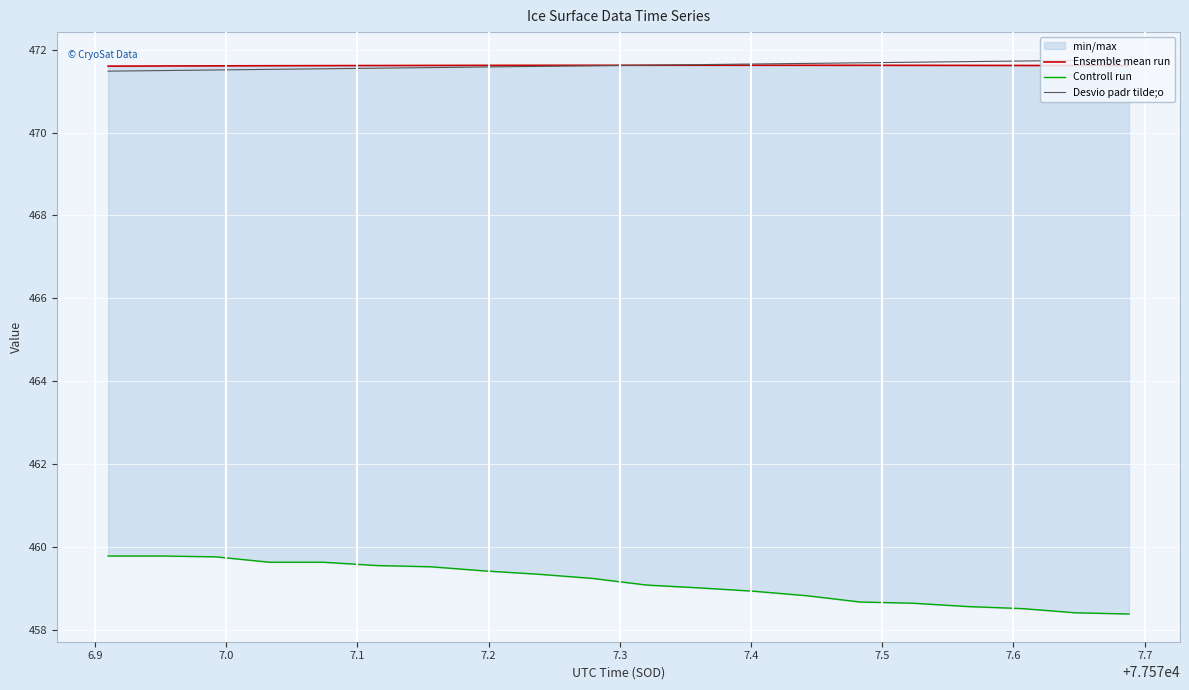

What is the highest value of the Desvio padr tilde;o series?

471.8